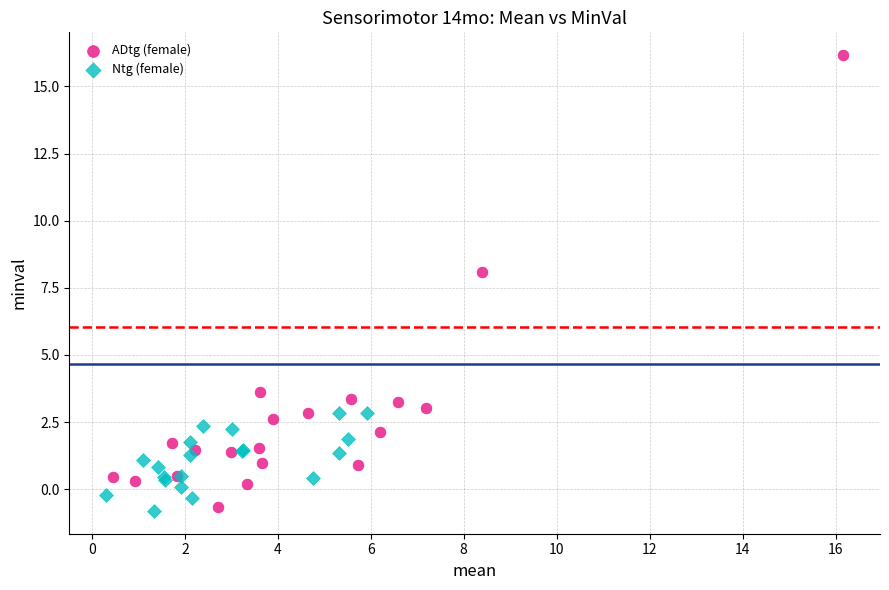

Which series contains the highest Y value?

ADtg (female)